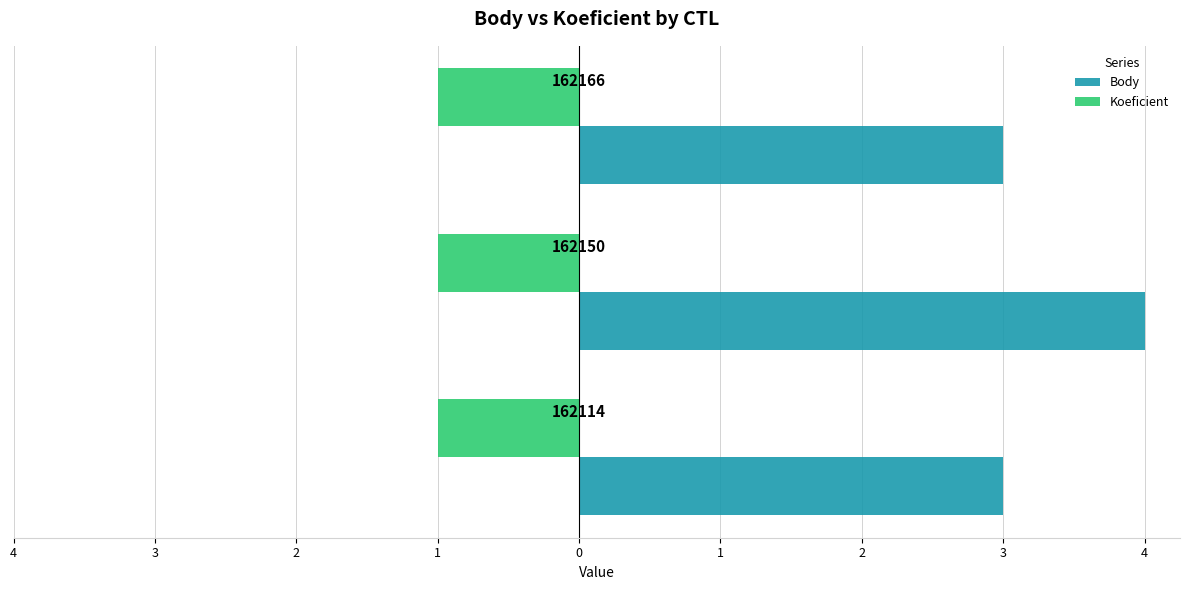

At how many categories does at least one series exceed 1?

3